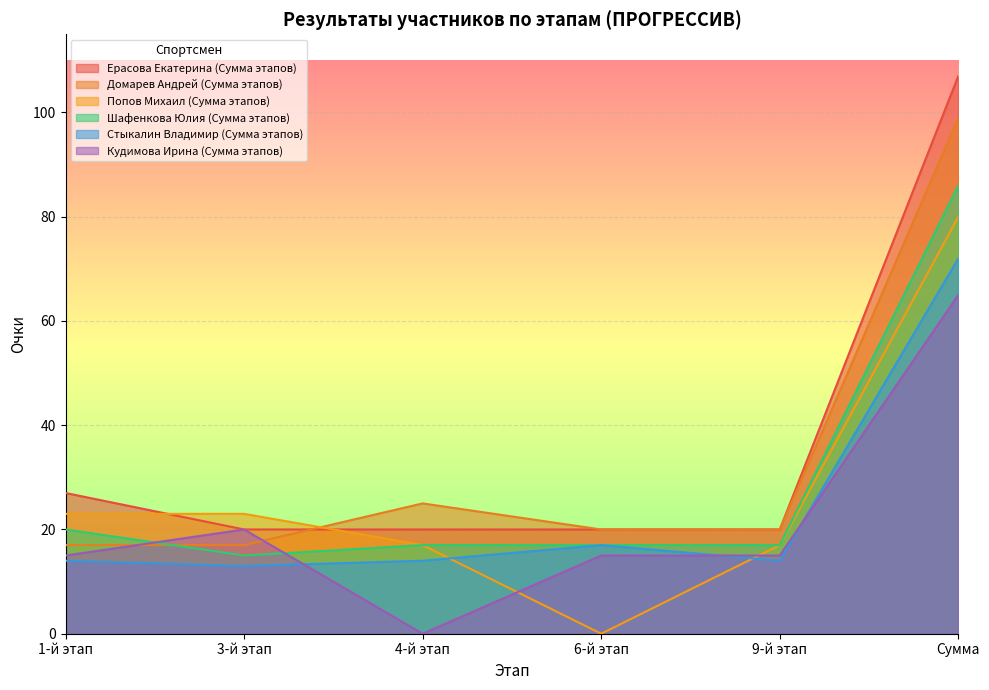

True or false: Ерасова Екатерина (Сумма этапов) and Домарев Андрей (Сумма этапов) cross at least once.

True